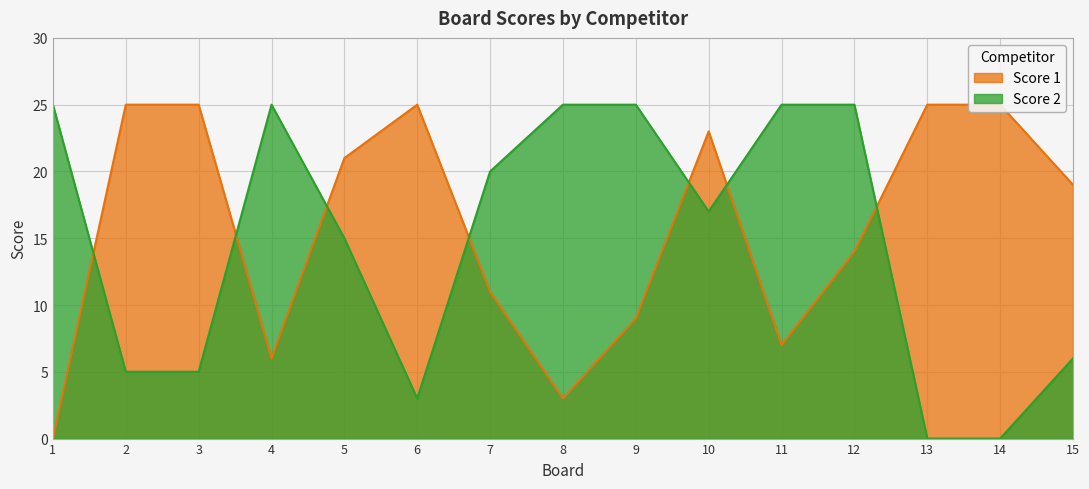

Rank the series by their average value, from highest to lowest.

Score 1, Score 2